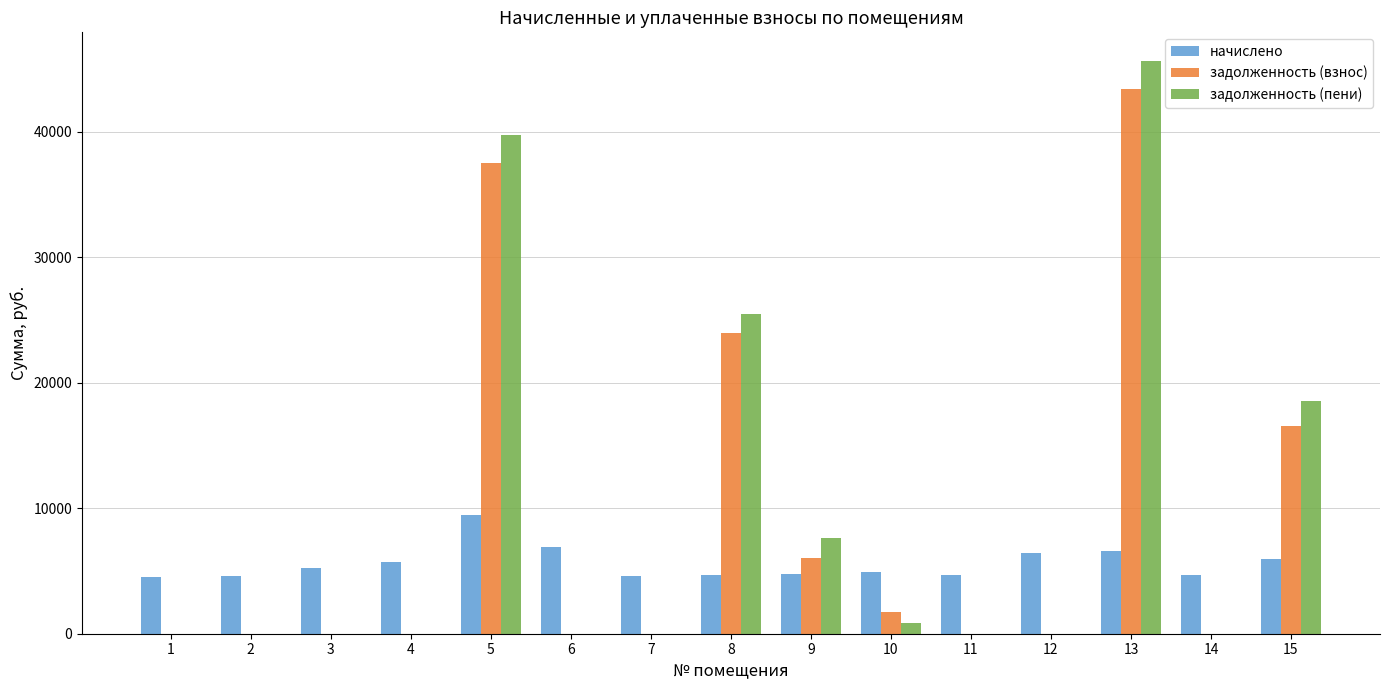

What is the sum of the начислено values at 2 and 13?

11185.9